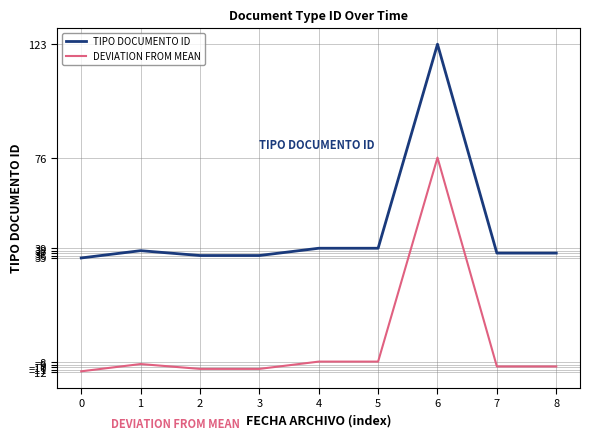

Rank the series by their maximum value, from highest to lowest.

TIPO DOCUMENTO ID, DEVIATION FROM MEAN